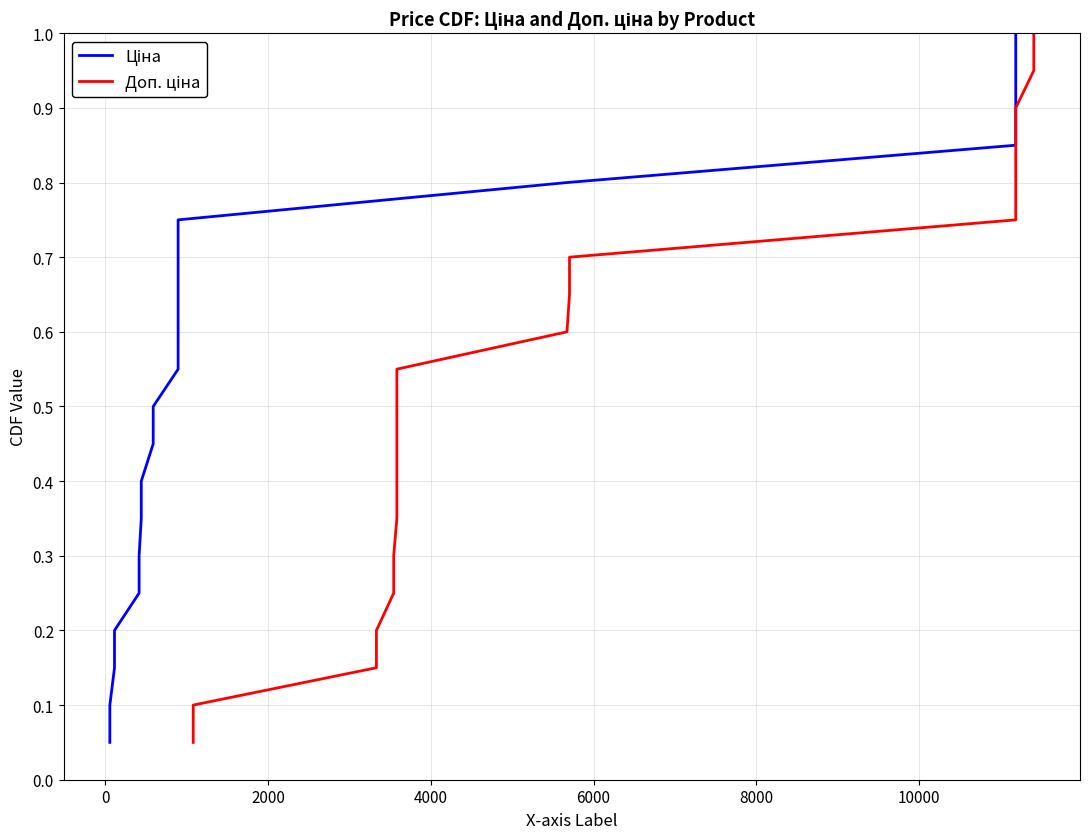

Is it true that Ціна equals 0.6 at 10000?

False